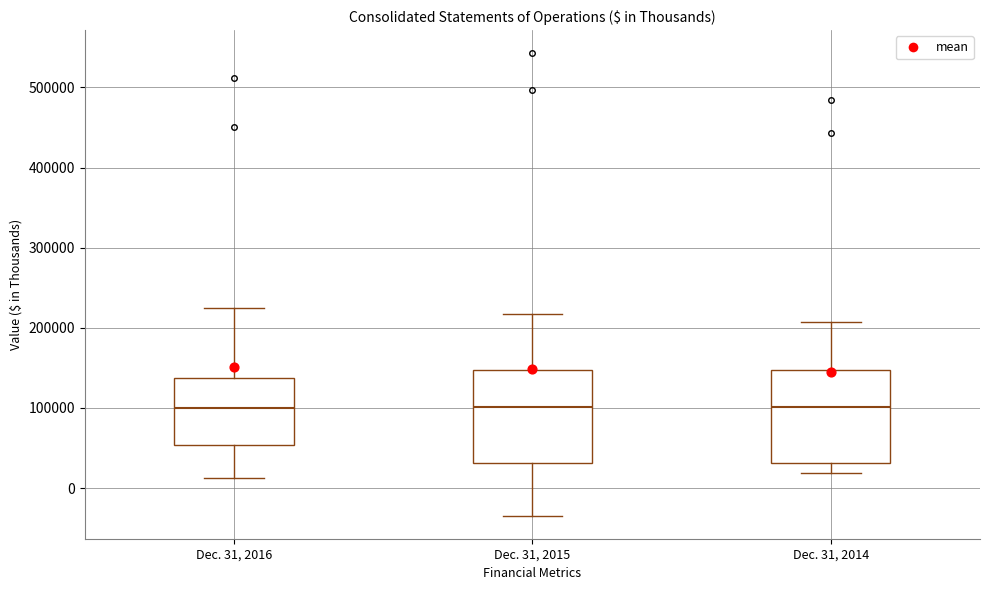

Reading left to right, transcribe this box plot: for each box, give where its median line is, the range the box spans, and where its two whiskers end, as read against the y-axis. The values are not printed on the chart, so give them approximately, as read against the axis.

Dec. 31, 2016: median 100000, box 50000 to 140000, whiskers 10000 to 220000
Dec. 31, 2015: median 100000, box 30000 to 150000, whiskers -30000 to 220000
Dec. 31, 2014: median 100000, box 30000 to 150000, whiskers 20000 to 210000